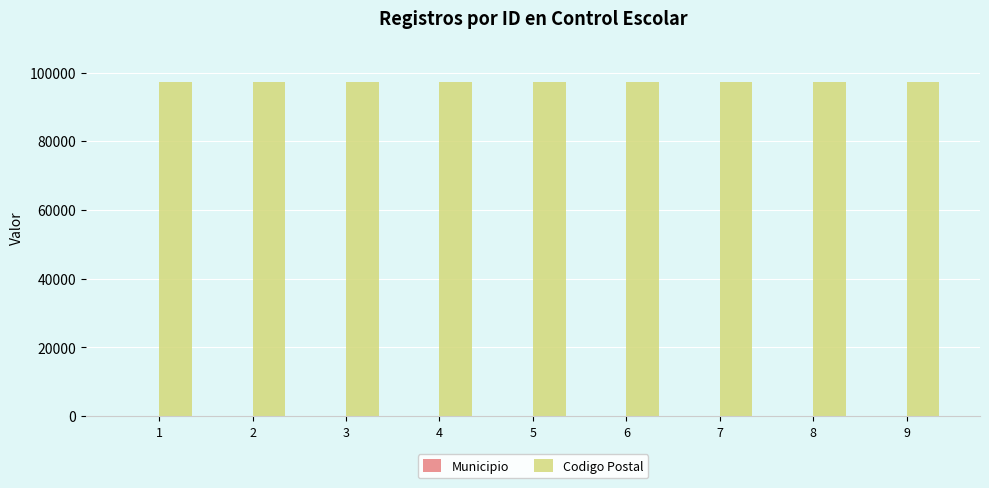

What is the total value across all series at 6?

97200